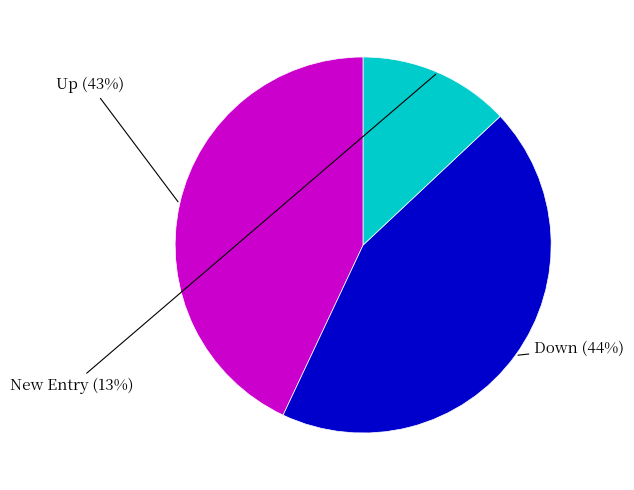

To the nearest percent, what is the difference between the largest and smallest slice percentages?

31%